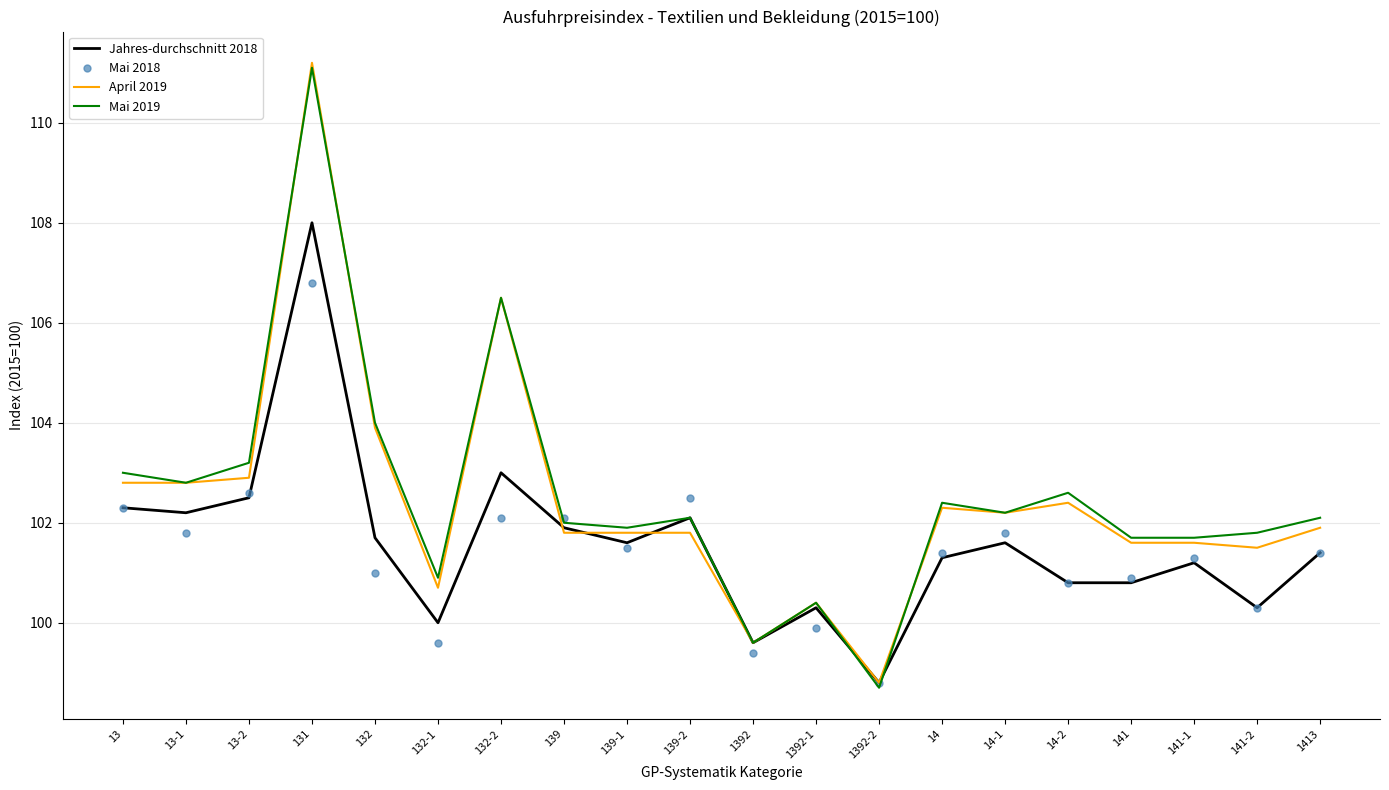

At which category is the sum across all series the highest?

131